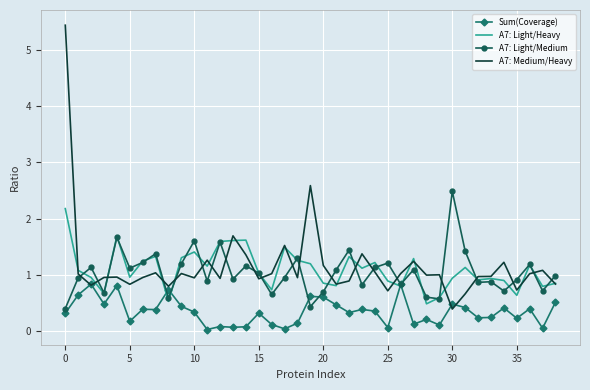

True or false: A7: Light/Medium and A7: Medium/Heavy cross at least once.

True